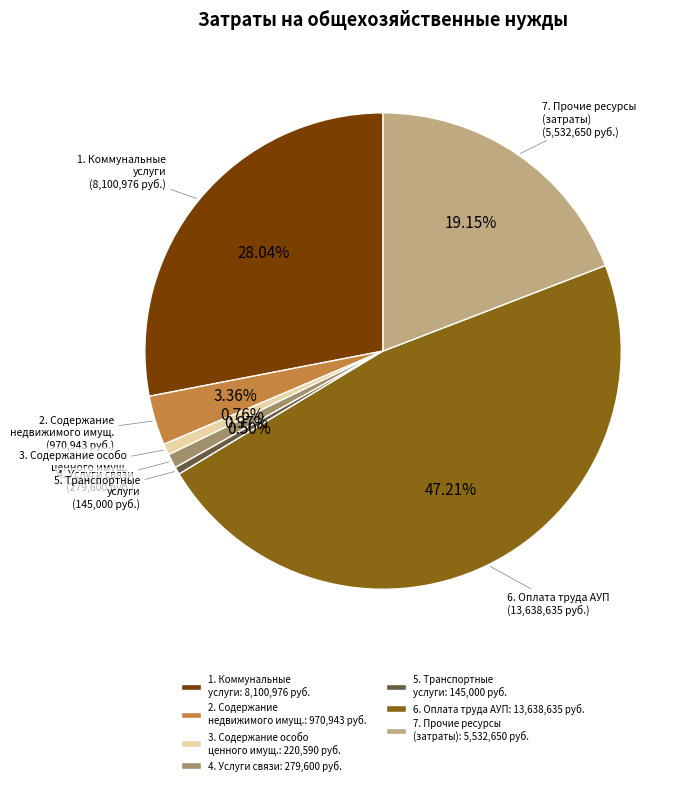

Between 1. Коммунальные услуги and 5. Транспортные услуги, which is larger?

1. Коммунальные услуги